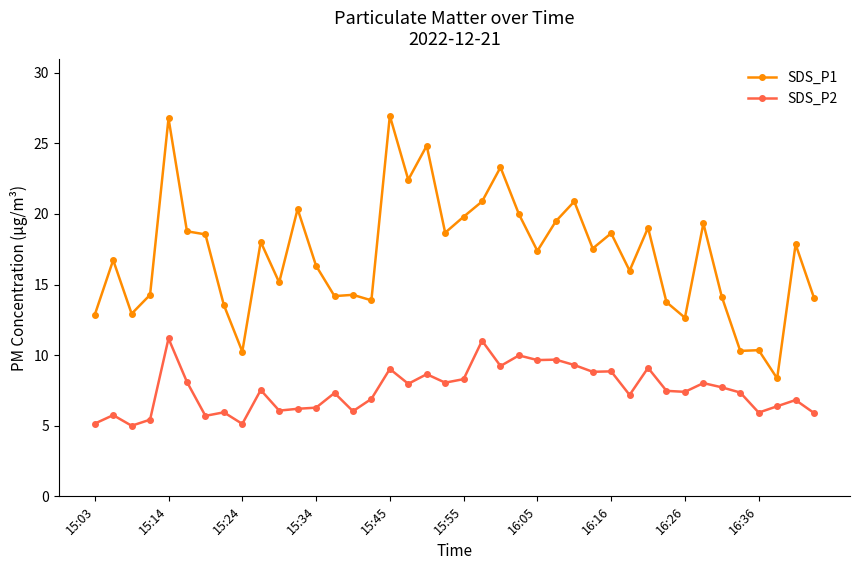

What is the sum of all SDS_P2 values?

301.5